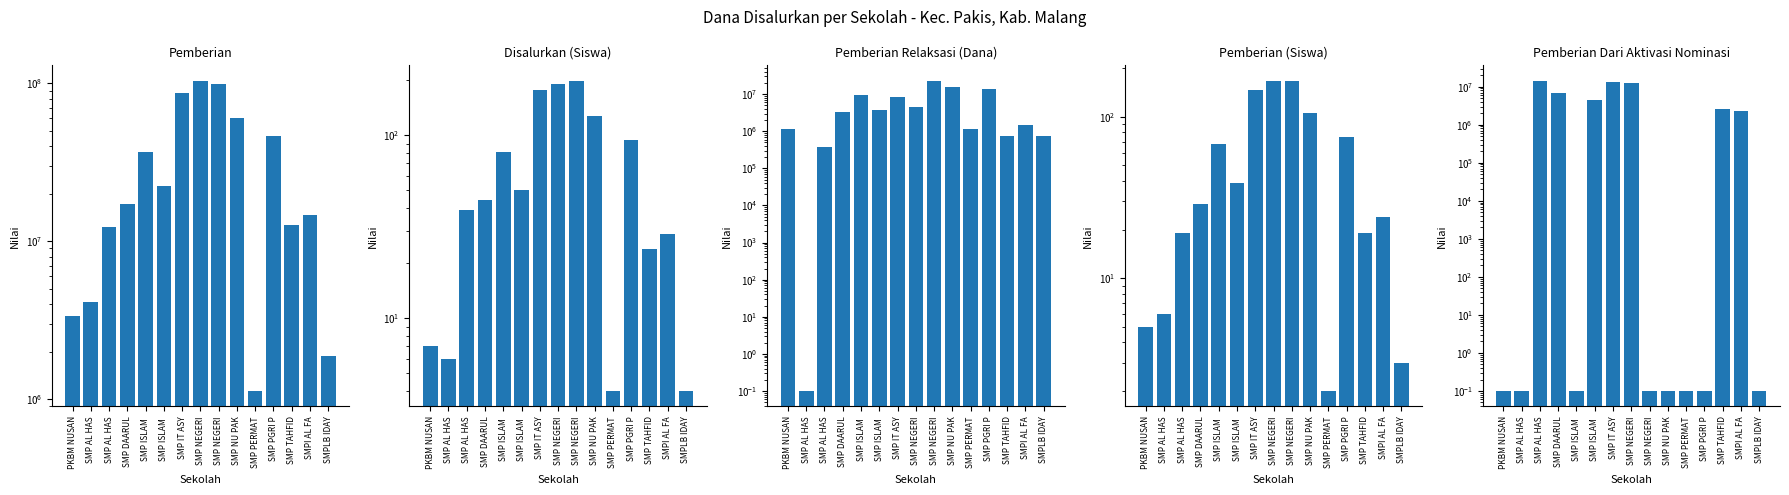

What is the label of the 3rd bar from the left?

SMP AL HAS